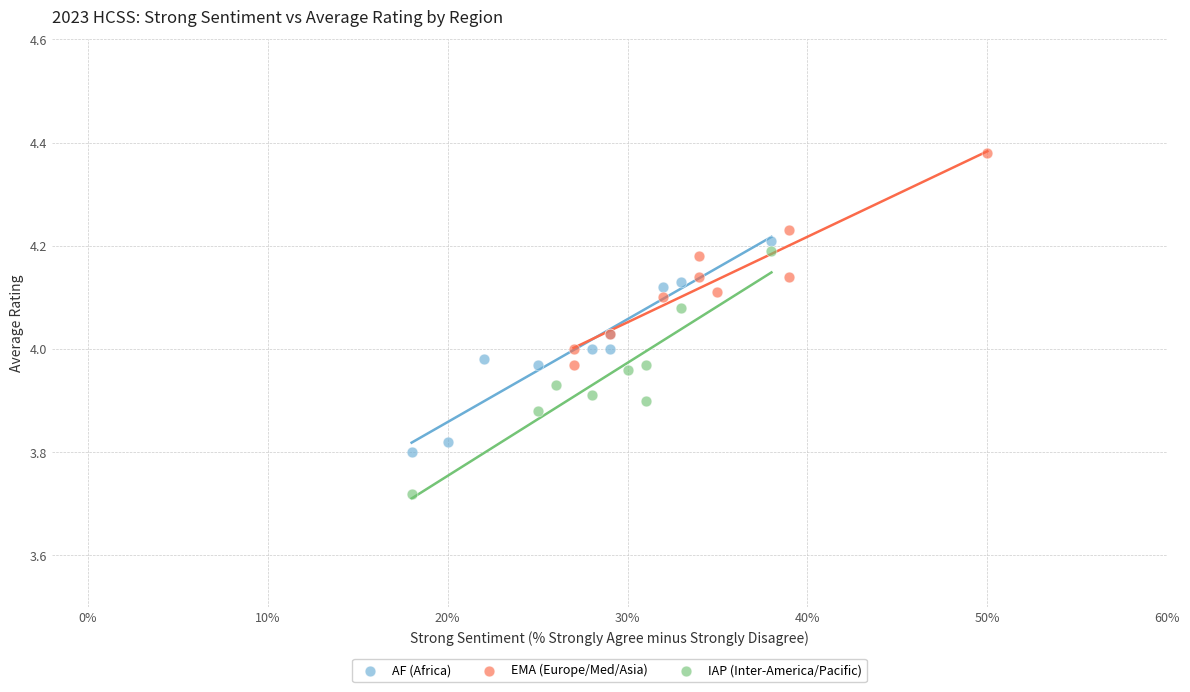

Which series has the widest spread of Y values?

IAP (Inter-America/Pacific)